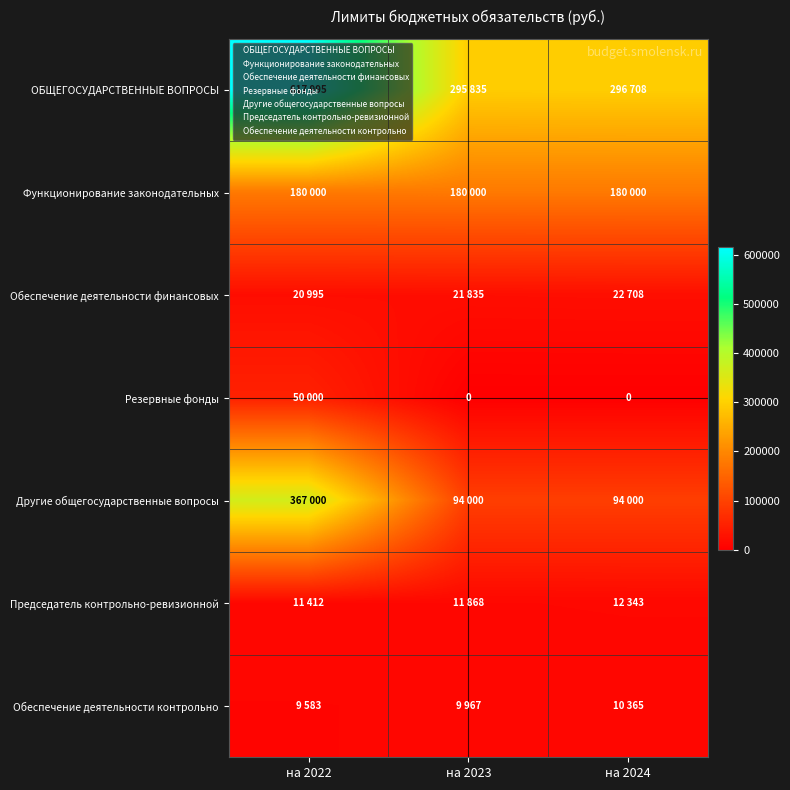

Is it true that Функционирование законодательных equals 180000 at на 2023?

True